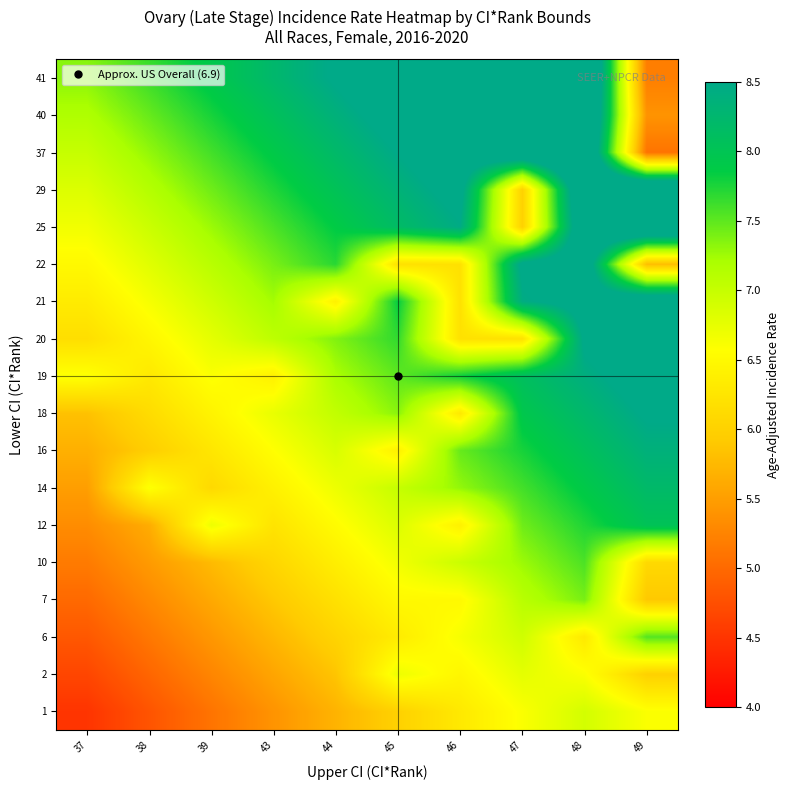

Reading right to left, extract all data points from this chart.

1: 49=6.6	48=6.9	47=6.6	46=6.3	45=6.0	44=5.7	43=5.4	39=5.1	38=4.8	37=4.5
2: 49=6.0	48=6.6	47=6.8	46=6.5	45=6.7	44=5.9	43=5.6	39=5.3	38=5.0	37=4.7
6: 49=7.5	48=6.3	47=6.9	46=6.6	45=6.3	44=6.0	43=5.7	39=5.4	38=5.1	37=4.8
7: 49=5.9	48=7.4	47=7.1	46=6.5	45=6.5	44=6.2	43=5.9	39=5.6	38=5.3	37=5.0
10: 49=6.1	48=7.6	47=7.3	46=7.0	45=6.7	44=6.4	43=6.1	39=5.8	38=5.5	37=5.2
12: 49=8.0	48=7.7	47=7.4	46=6.4	45=6.8	44=6.5	43=6.2	39=6.7	38=5.6	37=5.3
14: 49=8.2	48=7.9	47=7.6	46=7.3	45=7.0	44=6.7	43=6.4	39=6.1	38=6.6	37=5.5
16: 49=8.4	48=8.1	47=7.8	46=7.5	45=6.4	44=6.9	43=6.6	39=6.3	38=6.0	37=5.7
18: 49=8.5	48=8.2	47=7.9	46=6.3	45=7.3	44=7.0	43=6.7	39=6.4	38=6.1	37=5.8
19: 49=8.7	48=8.4	47=8.1	46=7.8	45=7.5	44=7.2	43=6.4	39=6.6	38=6.3	37=6.6
20: 49=8.9	48=8.6	47=6.2	46=6.2	45=7.7	44=7.4	43=7.1	39=6.8	38=6.5	37=6.2
21: 49=9.0	48=8.7	47=8.4	46=6.2	45=7.8	44=6.4	43=7.2	39=6.9	38=6.6	37=6.3
22: 49=5.8	48=8.9	47=8.6	46=6.2	45=6.2	44=7.7	43=7.4	39=7.1	38=6.8	37=6.5
25: 49=9.4	48=9.1	47=6.0	46=8.5	45=8.2	44=7.9	43=7.6	39=7.3	38=7.0	37=6.7
29: 49=9.5	48=9.2	47=6.0	46=8.6	45=8.3	44=8.0	43=7.7	39=7.4	38=7.1	37=6.8
37: 49=5.1	48=9.4	47=9.1	46=8.8	45=8.5	44=8.2	43=7.9	39=7.6	38=7.3	37=7.0
40: 49=5.4	48=9.6	47=9.3	46=9.0	45=8.7	44=8.4	43=8.1	39=7.8	38=7.5	37=7.2
41: 49=5.2	48=9.7	47=9.4	46=9.1	45=8.8	44=8.5	43=8.2	39=7.9	38=7.6	37=7.3